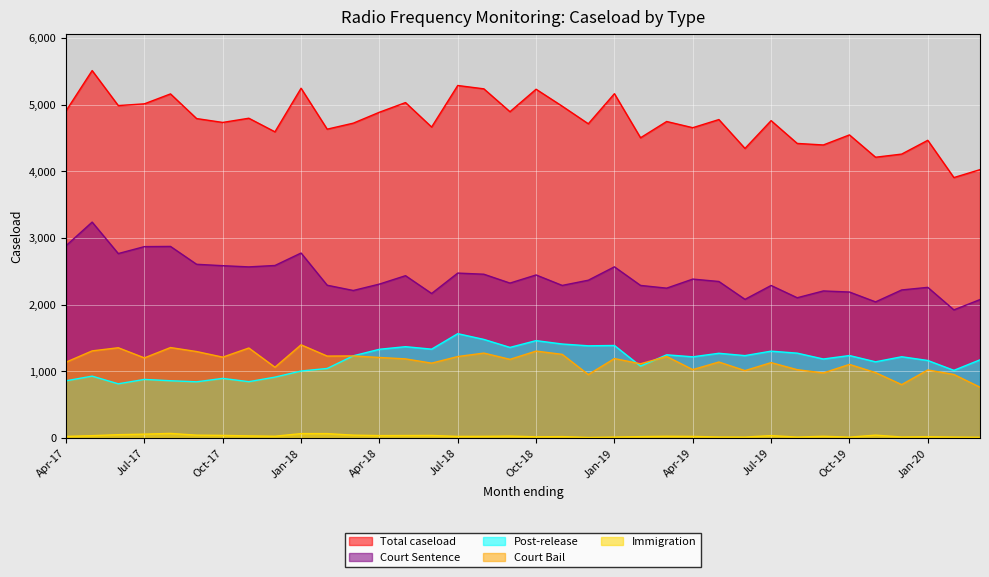

What is the average value of the Court Bail series?

1148